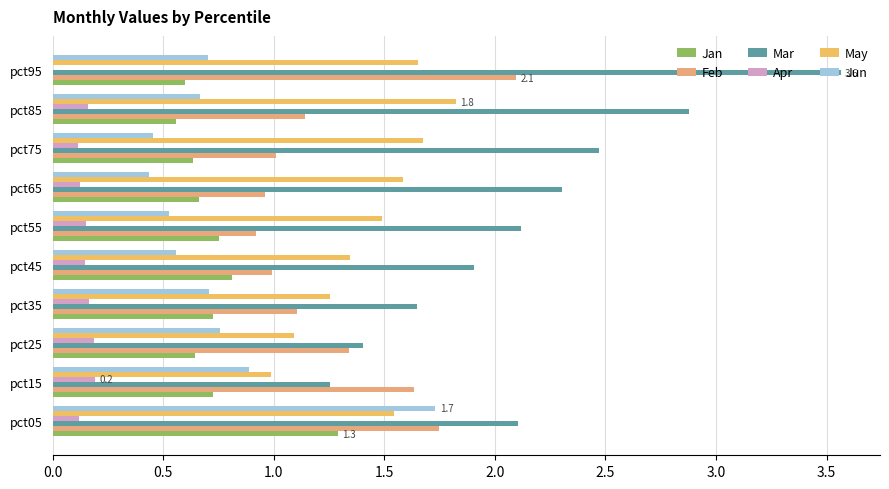

At which label is Apr closest to 0?

pct95